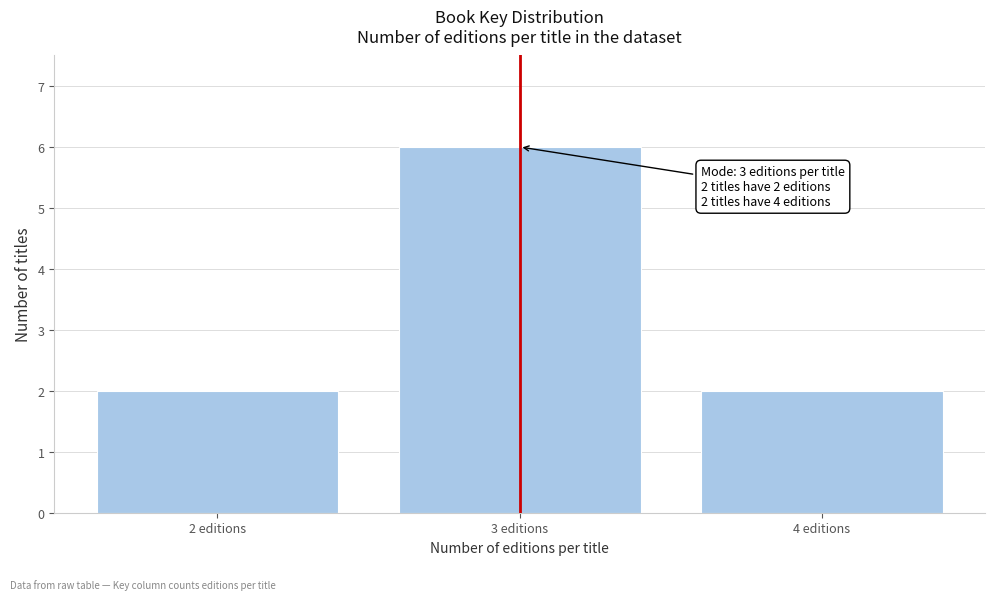

Reading left to right, list all the values displayed in this chart.

2 editions=2	3 editions=6	4 editions=2